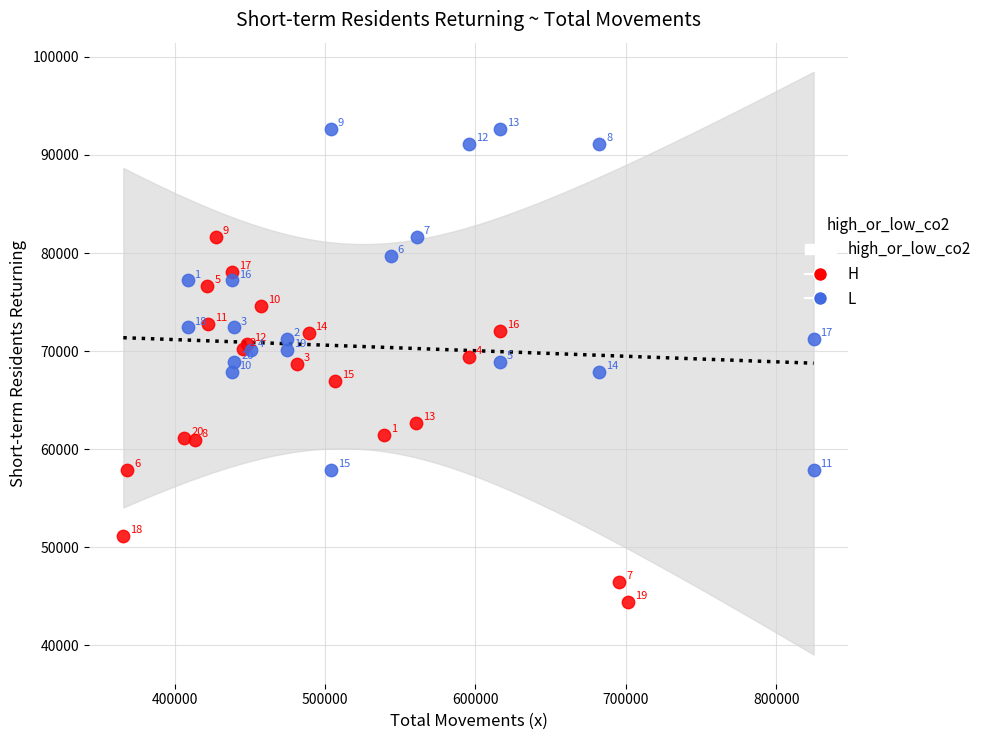

Which series has the largest Y range (max minus min)?

H